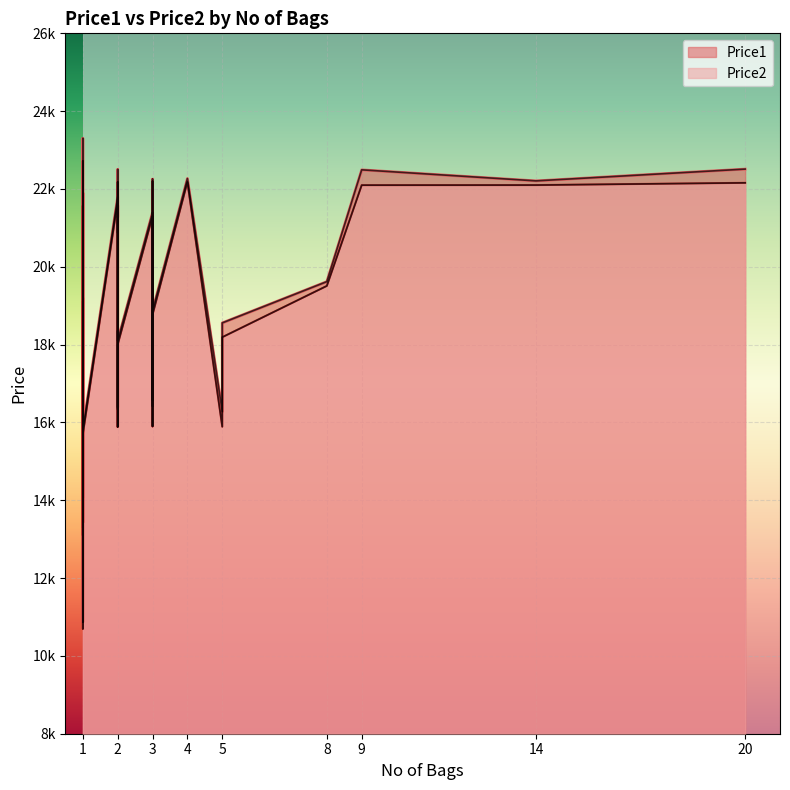

Read the Price2 value at 1.

15693